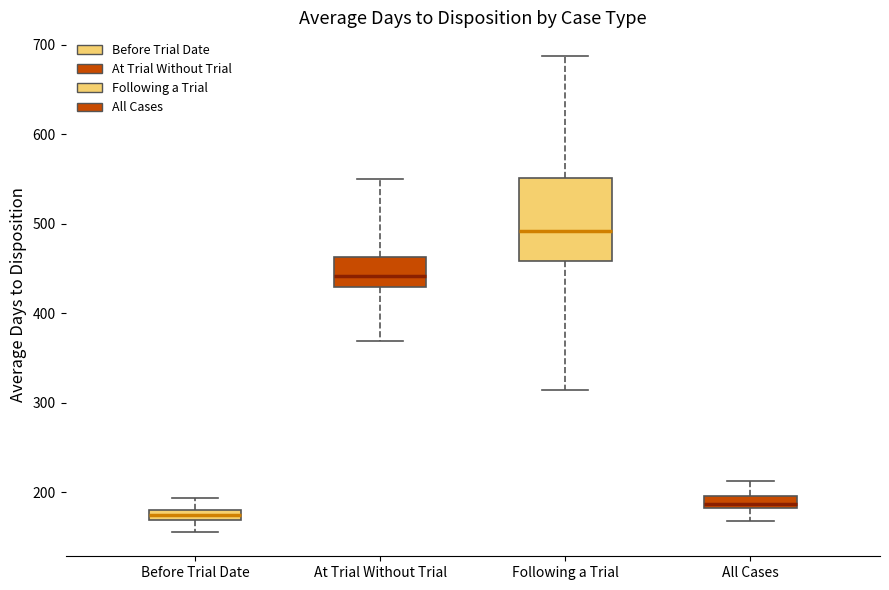

Which box has the highest median line?

Following a Trial